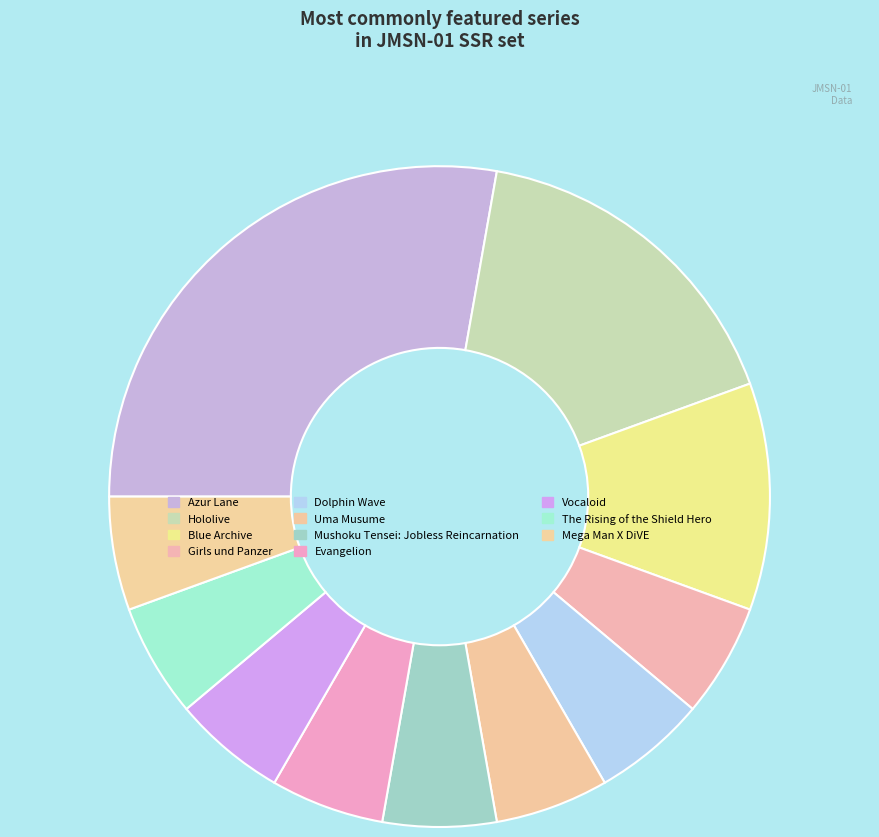

How many slices are in this pie chart?

11